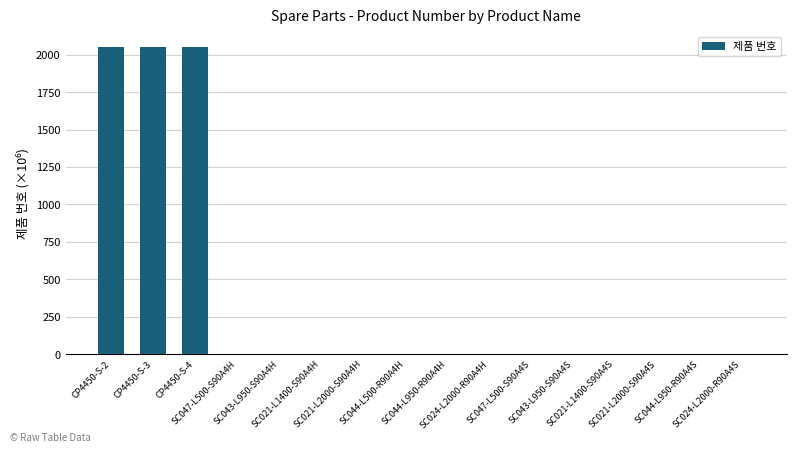

Reading right to left, what are all the values shown in this chart?

SC024-L2000-R90A4S=1.5	SC044-L950-R90A4S=1.5	SC021-L2000-S90A4S=1.5	SC021-L1400-S90A4S=1.5	SC043-L950-S90A4S=1.5	SC047-L500-S90A4S=1.5	SC024-L2000-R90A4H=1.5	SC044-L950-R90A4H=1.5	SC044-L500-R90A4H=1.5	SC021-L2000-S90A4H=1.5	SC021-L1400-S90A4H=1.5	SC043-L950-S90A4H=1.5	SC047-L500-S90A4H=1.5	CP4450-S-4=2051.5	CP4450-S-3=2051.5	CP4450-S-2=2051.5